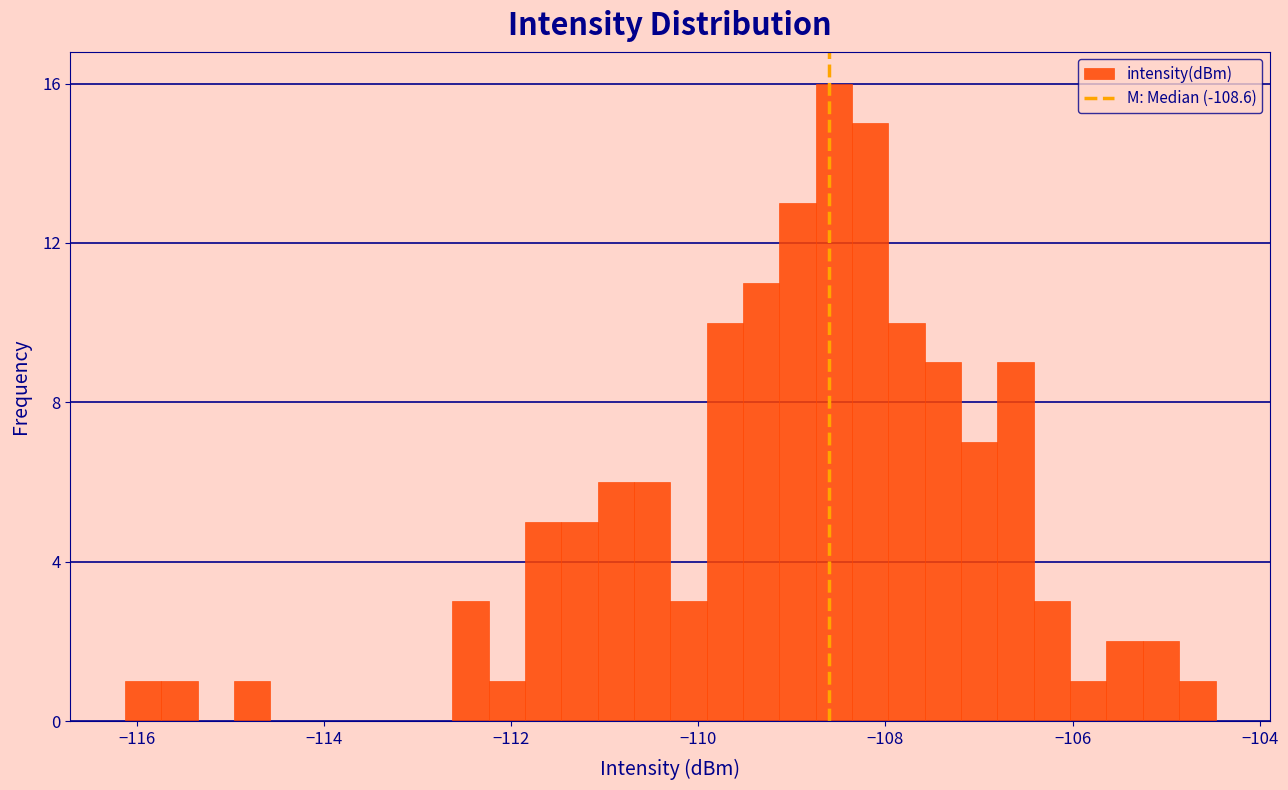

Around what value on the x-axis is the tallest bar? Give the approximate position of its centre, as read against the axis.

-108.6